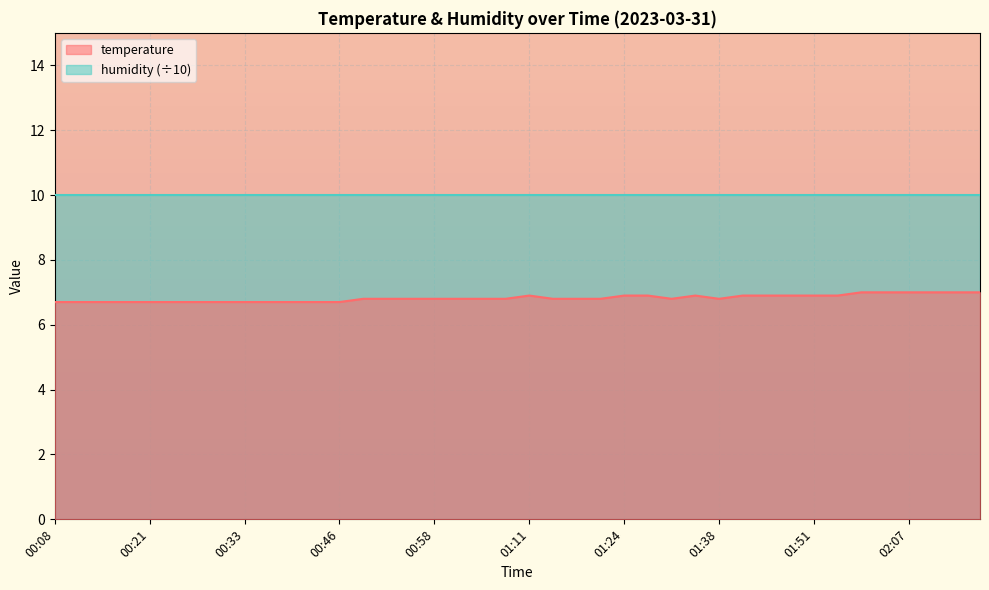

What is the label of the 23rd point from the left?

01:17